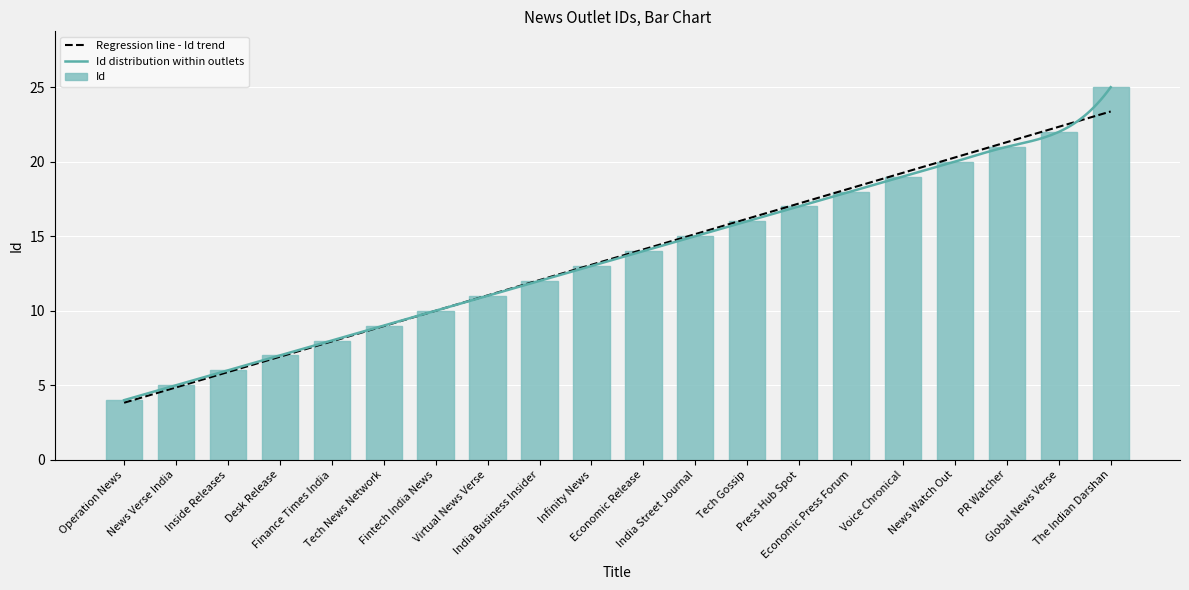

What is the label of the 8th bar from the right?

Tech Gossip